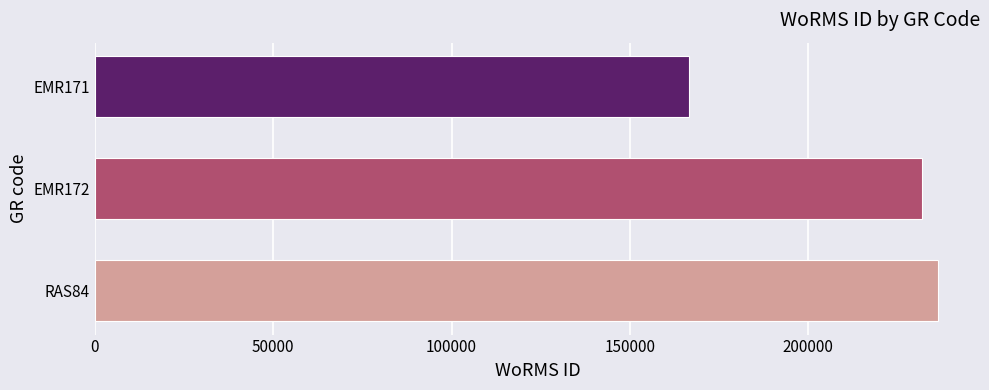

Does the chart contain stacked bars?

No